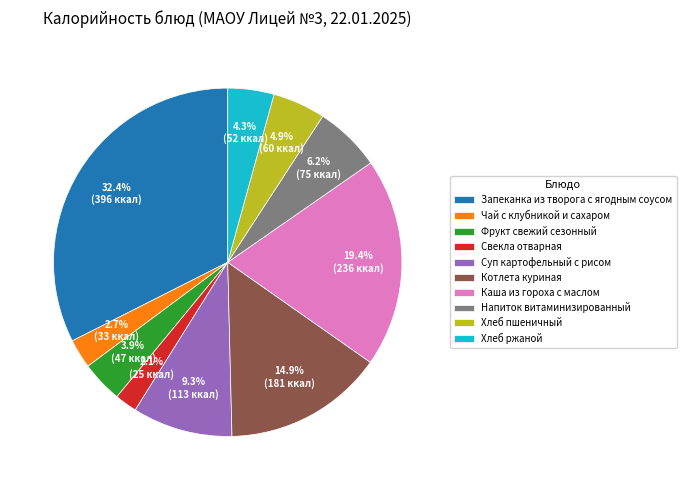

Which has a higher value, Суп картофельный с рисом or Каша из гороха с маслом?

Каша из гороха с маслом